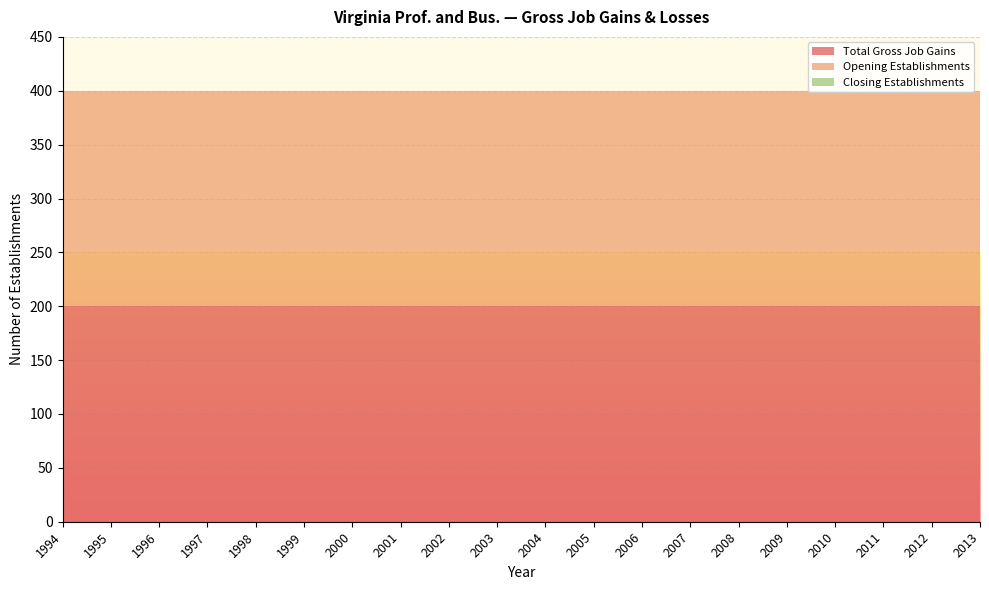

Reading right to left, transcribe all the data shown in this chart.

Total Gross Job Gains: 2013=200	2012=200	2011=200	2010=200	2009=200	2008=200	2007=200	2006=200	2005=200	2004=200	2003=200	2002=200	2001=200	2000=200	1999=200	1998=200	1997=200	1996=200	1995=200	1994=200
Opening Establishments: 2013=200	2012=200	2011=200	2010=200	2009=200	2008=200	2007=200	2006=200	2005=200	2004=200	2003=200	2002=200	2001=200	2000=200	1999=200	1998=200	1997=200	1996=200	1995=200	1994=200
Closing Establishments: 2013=0	2012=0	2011=0	2010=0	2009=0	2008=0	2007=0	2006=0	2005=0	2004=0	2003=0	2002=0	2001=0	2000=0	1999=0	1998=0	1997=0	1996=0	1995=0	1994=0